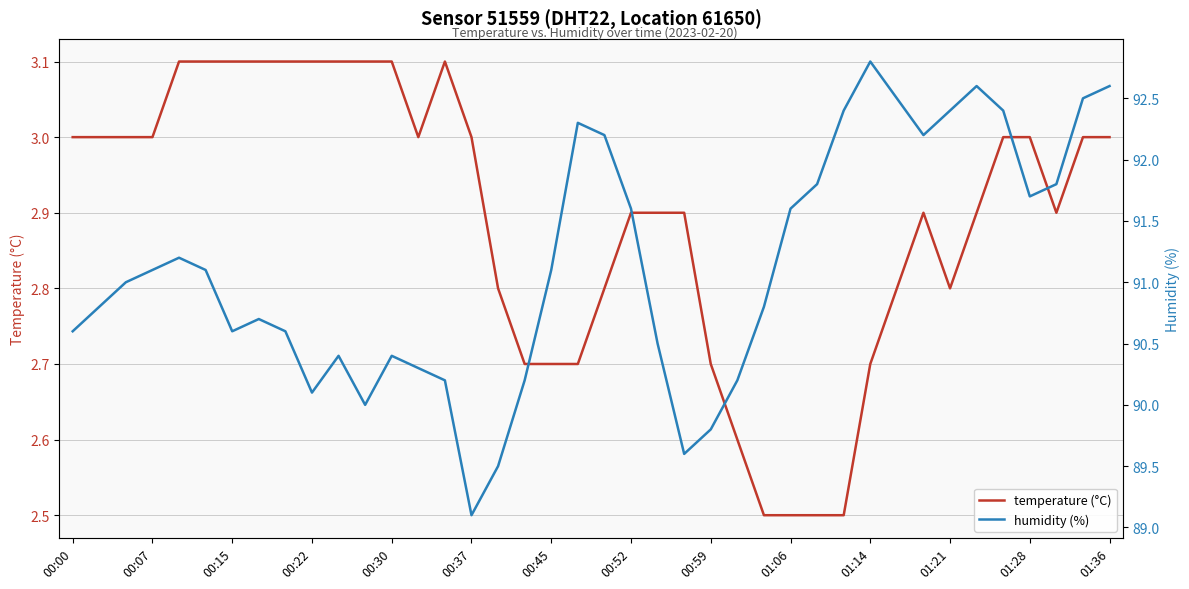

What is the lowest value of the temperature (°C) series?

2.5